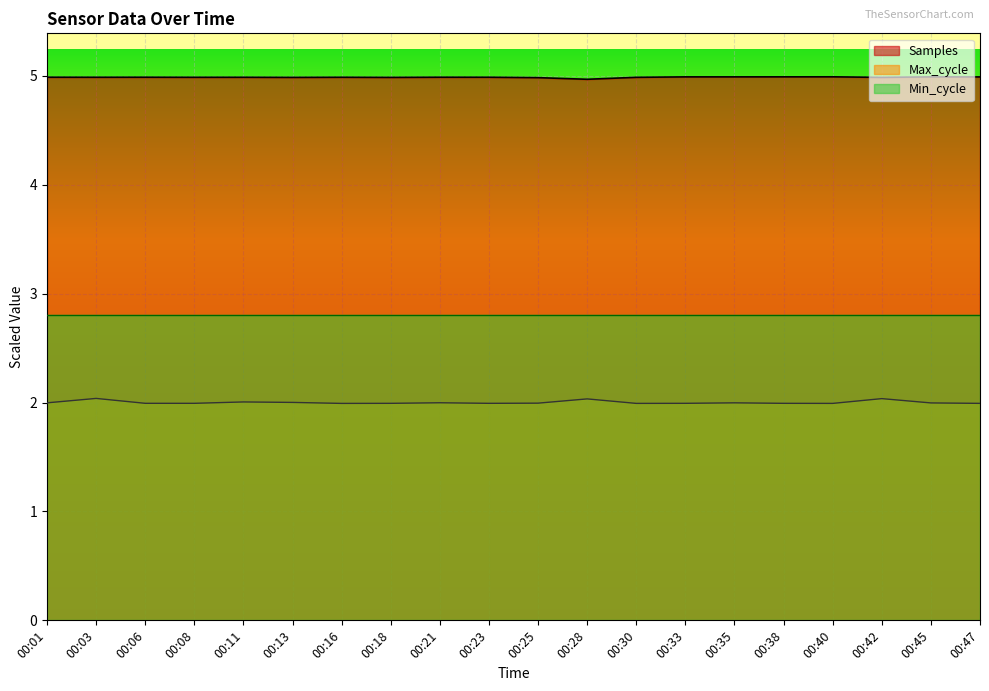

At how many categories does at least one series exceed 4?

20